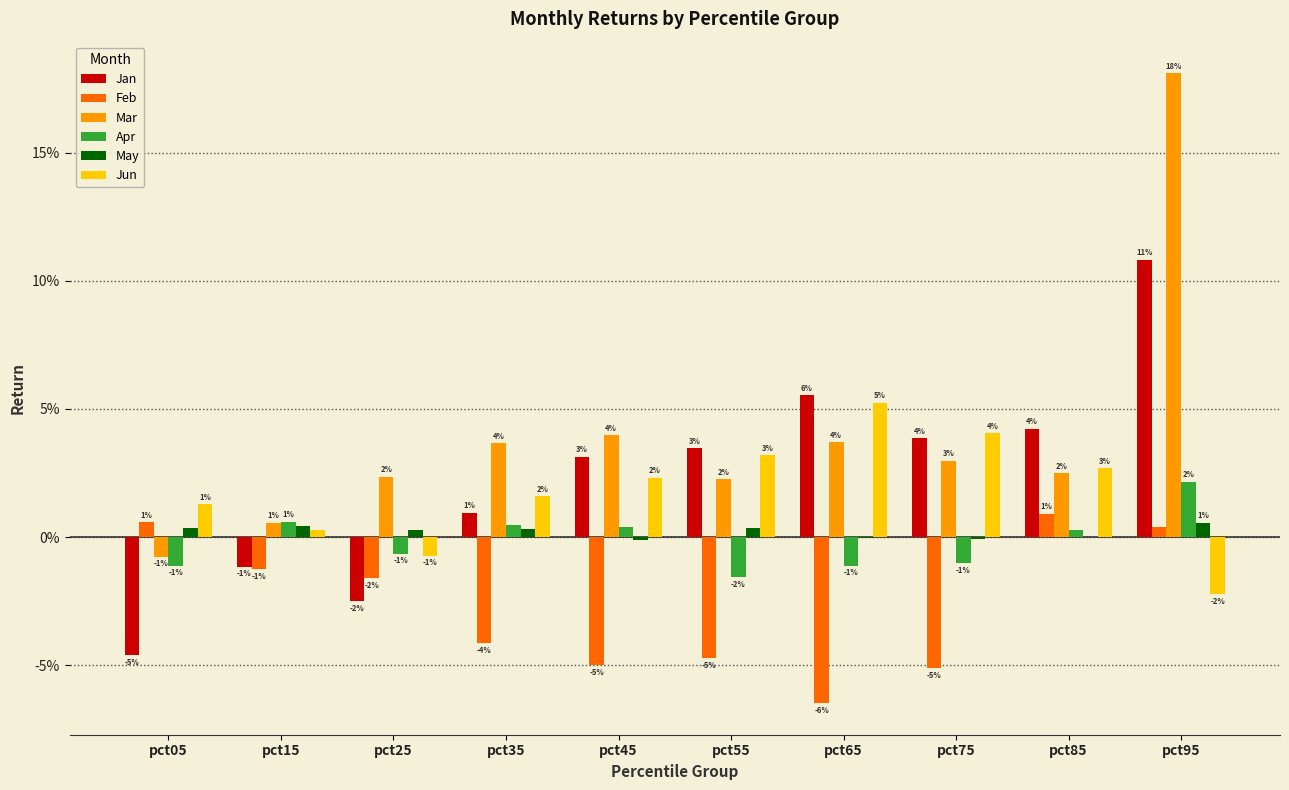

Which series has the largest range (max minus min)?

Mar